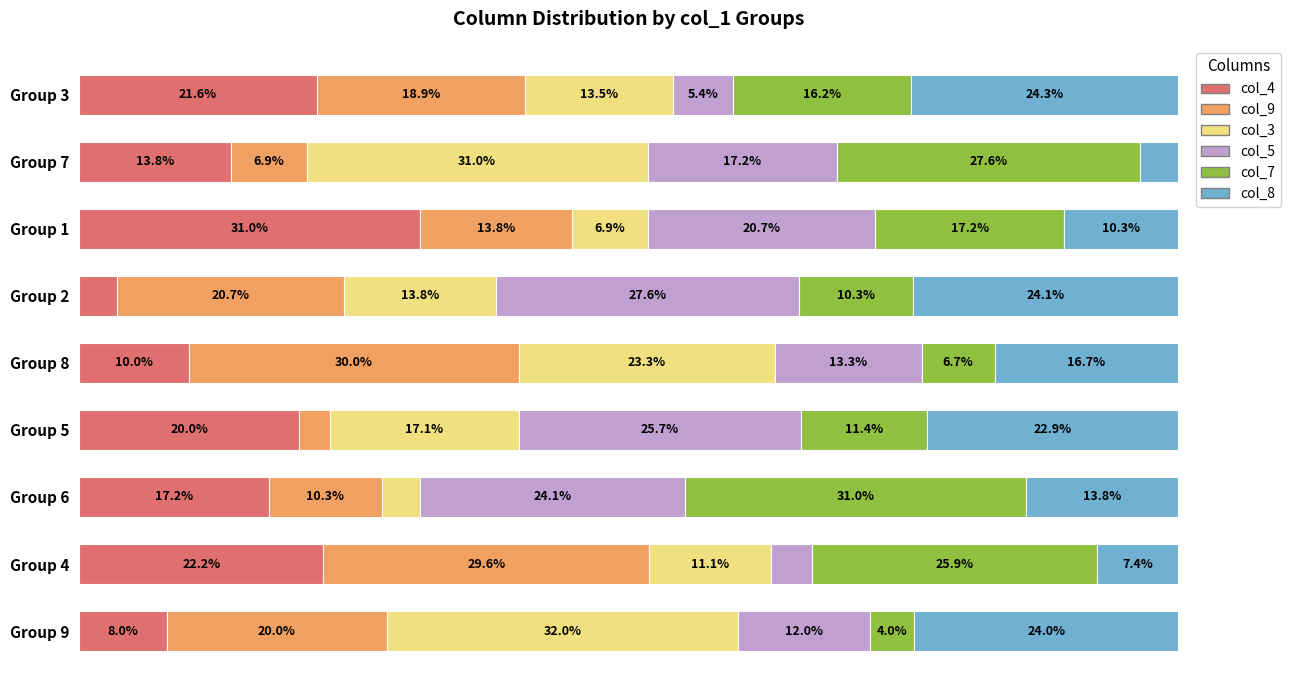

At which label does col_4 reach its peak?

Group 1